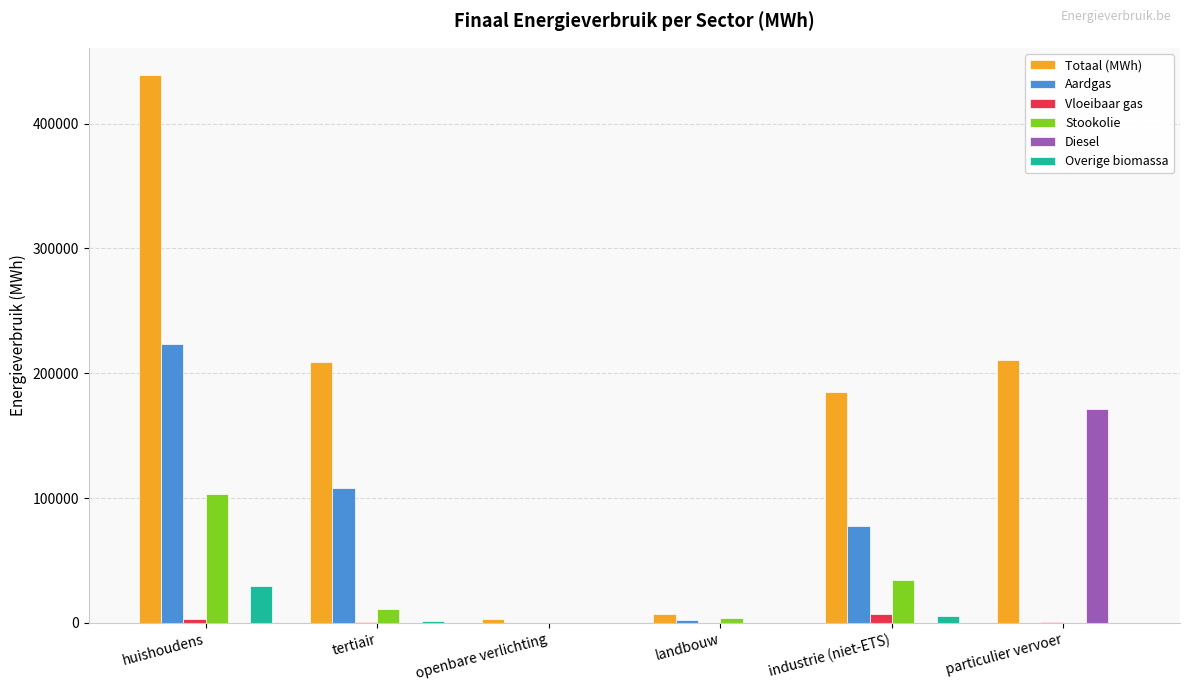

What is the average value of the Vloeibaar gas series?

1878.8